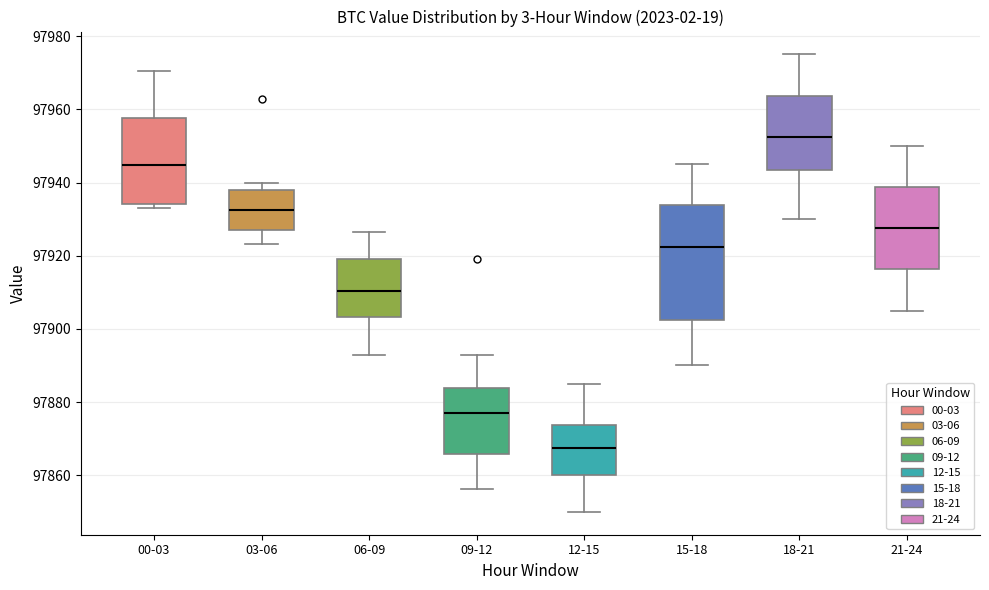

Comparing the boxes themselves (not the whiskers), which one is the tallest?

15-18